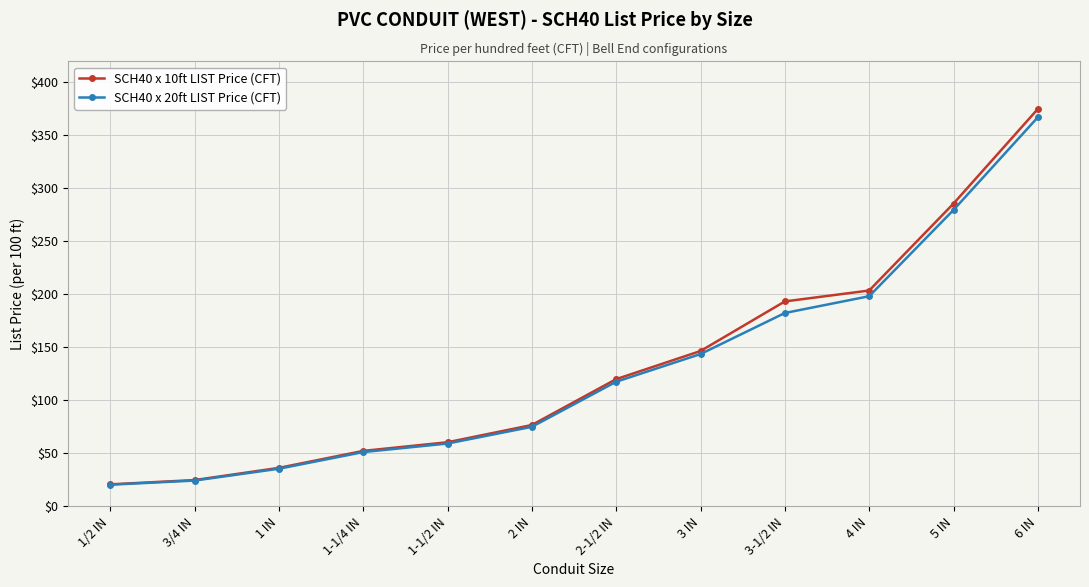

Rank the series by their average value, from highest to lowest.

SCH40 x 10ft LIST Price (CFT), SCH40 x 20ft LIST Price (CFT)